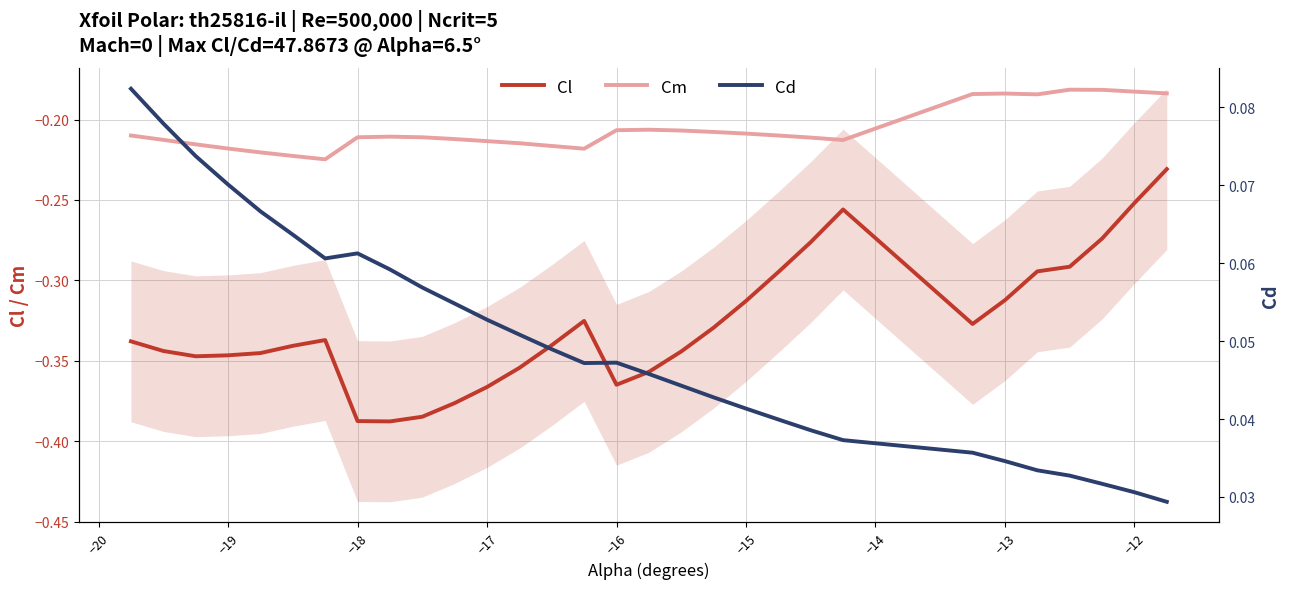

True or false: Cm and Cl cross at least once.

False